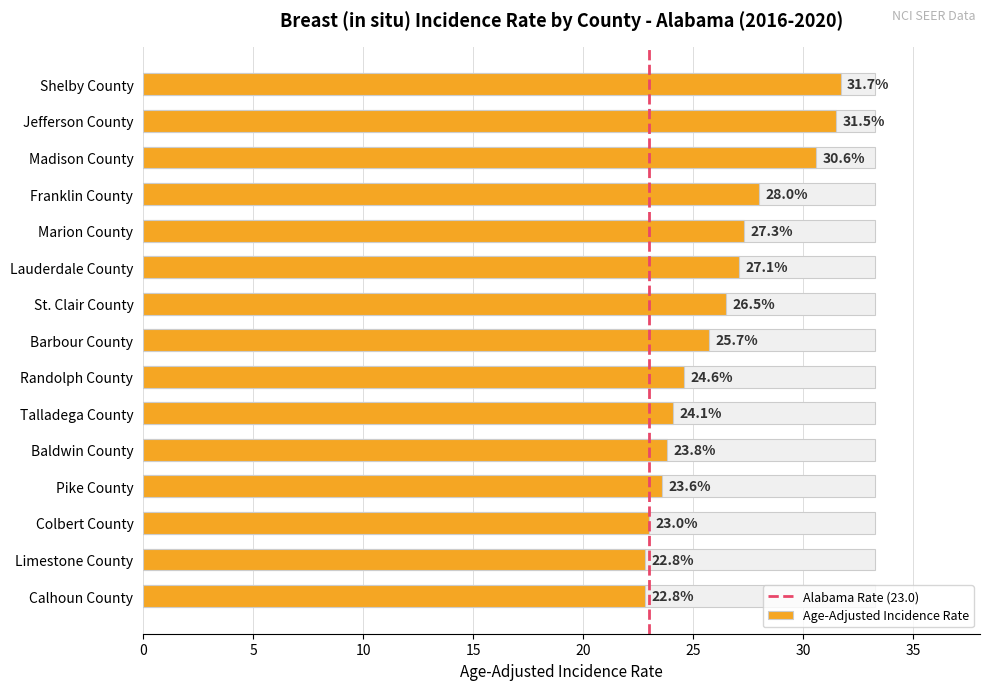

What is the difference between the maximum and second lowest values?

8.9